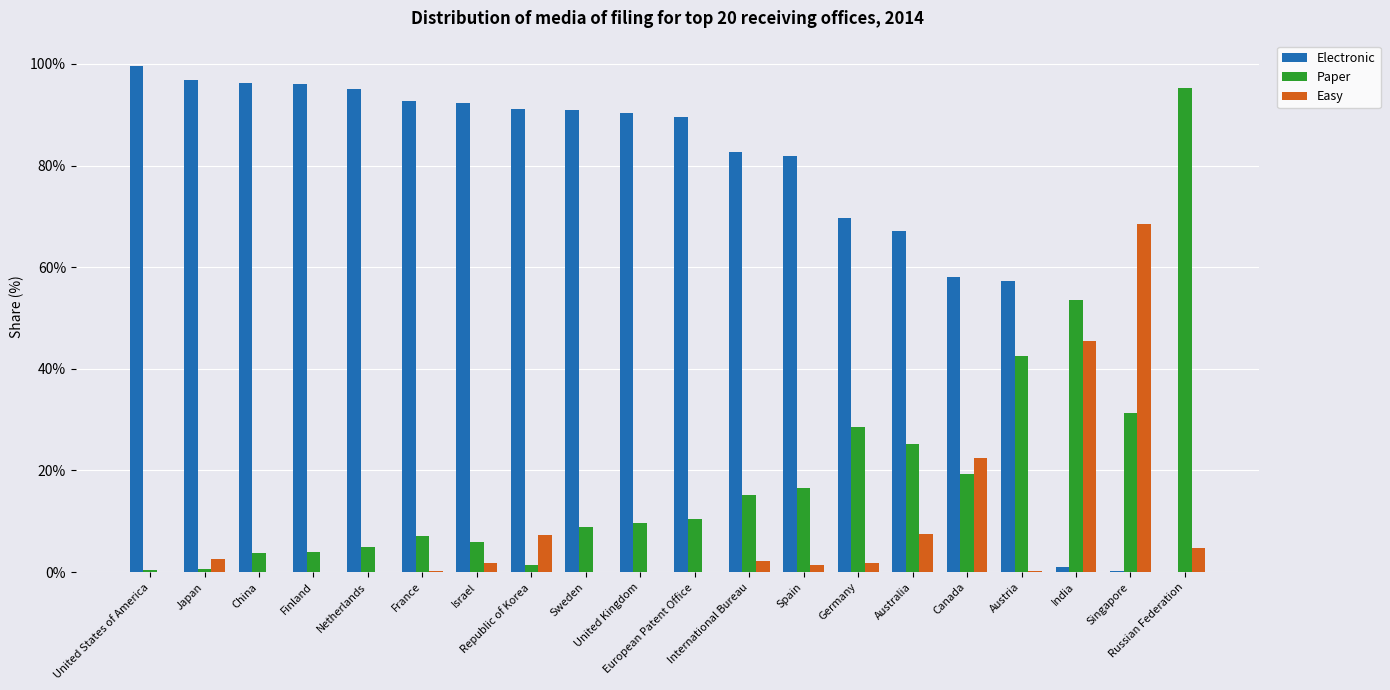

Which series has the largest total across all categories?

Electronic